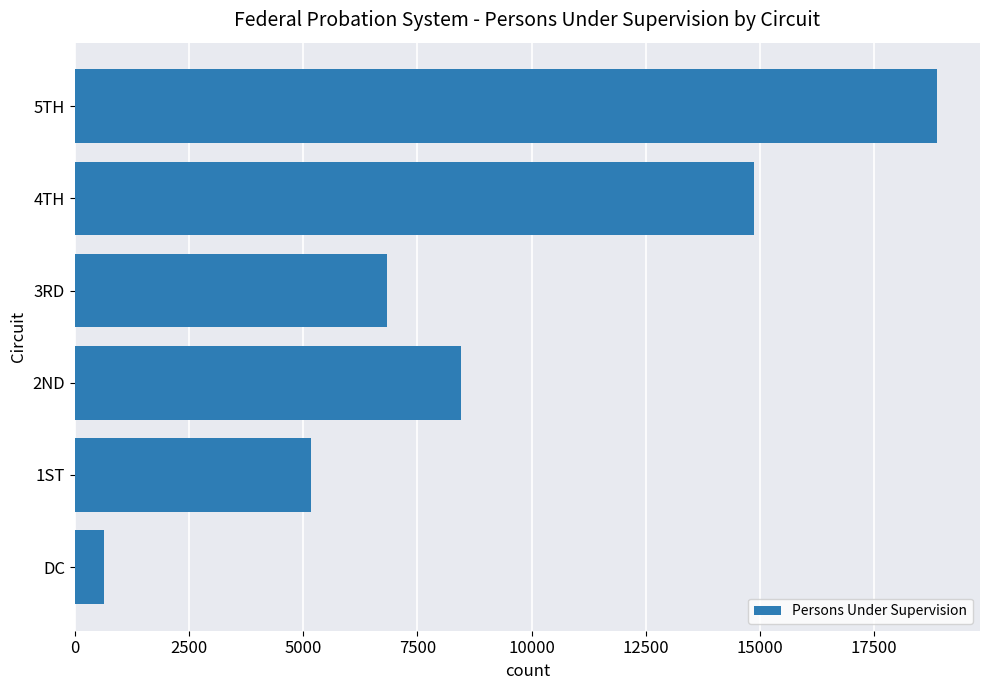

The value at 3RD is 6845. True or false?

True